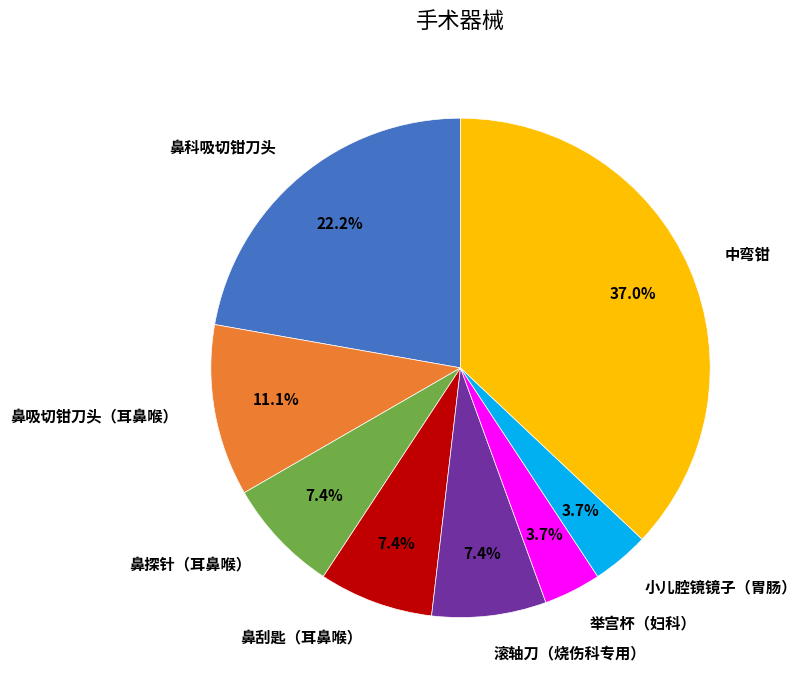

Which slice is the largest?

中弯钳